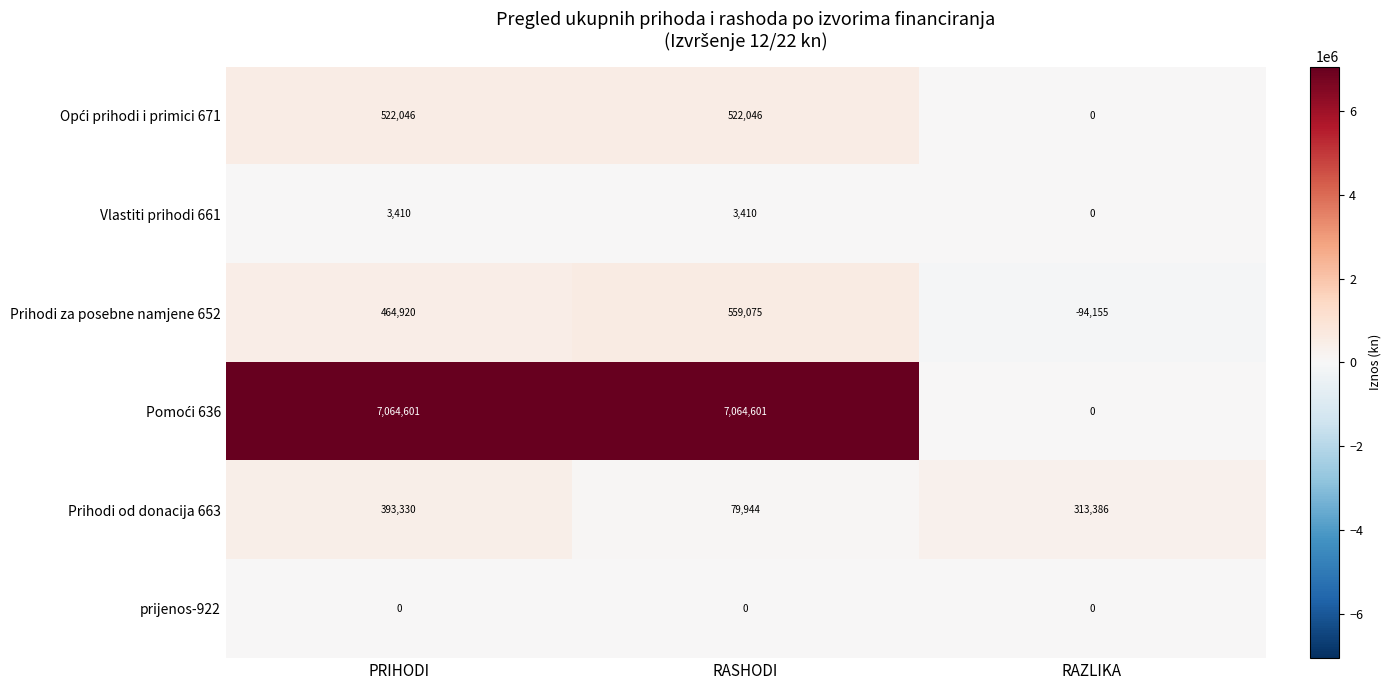

Is it true that Prihodi od donacija 663 equals 393330 at PRIHODI?

True